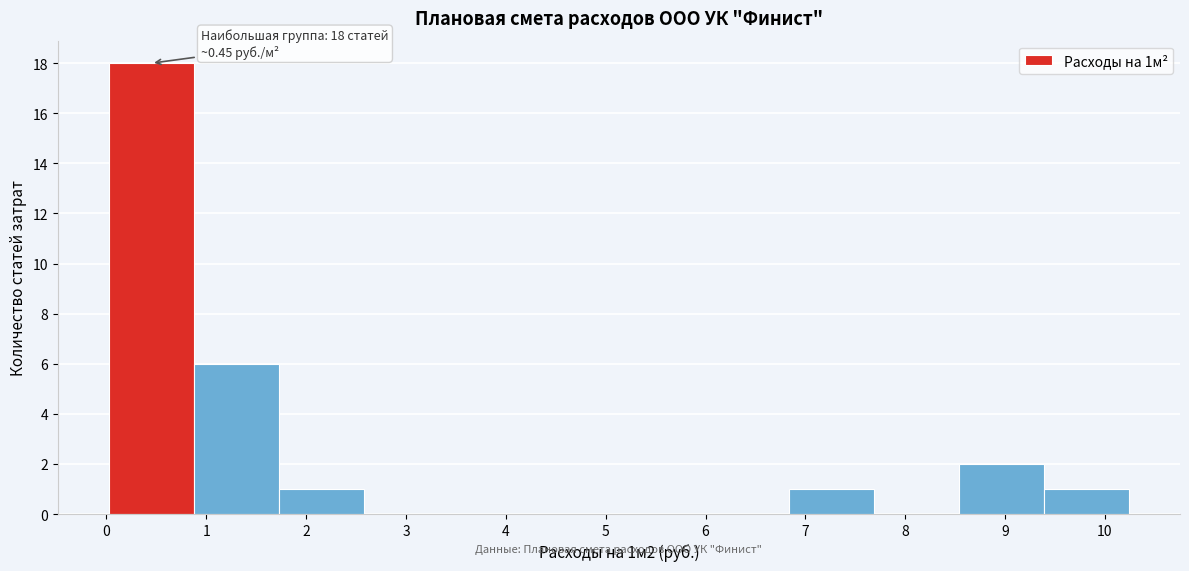

Over which range of the x-axis is the bar tallest?

0.0 to 0.9